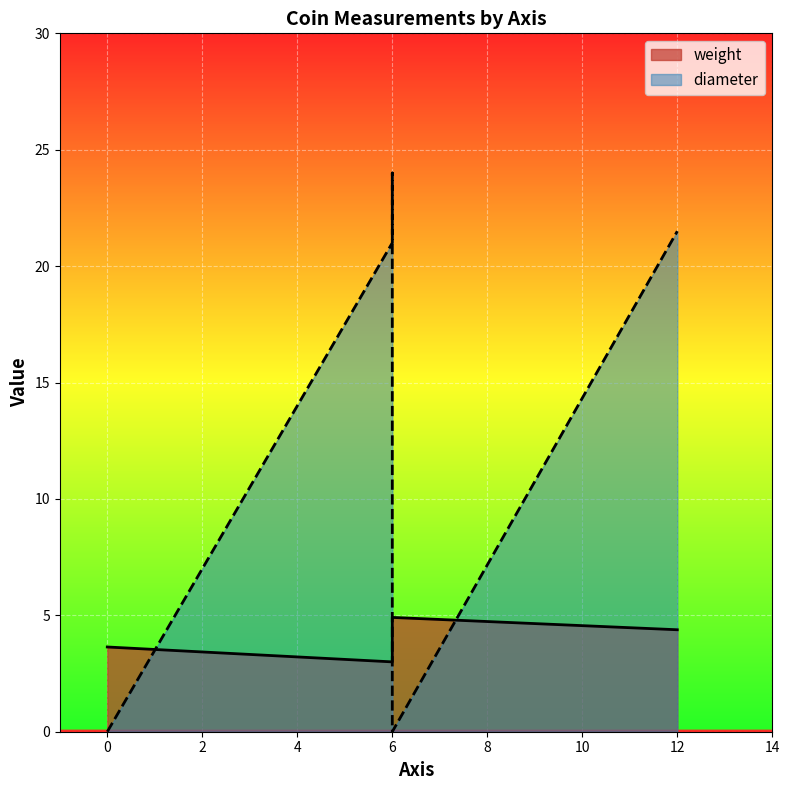

How many values in diameter are above zero?

3